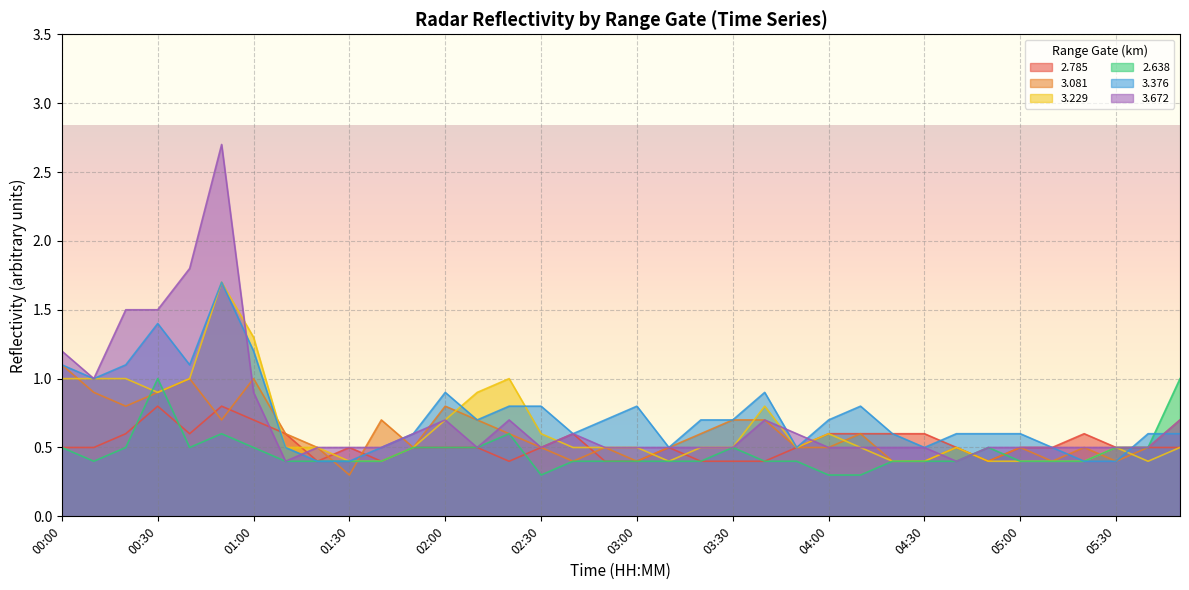

What is the difference between the highest and lowest values at 03:30?

0.3